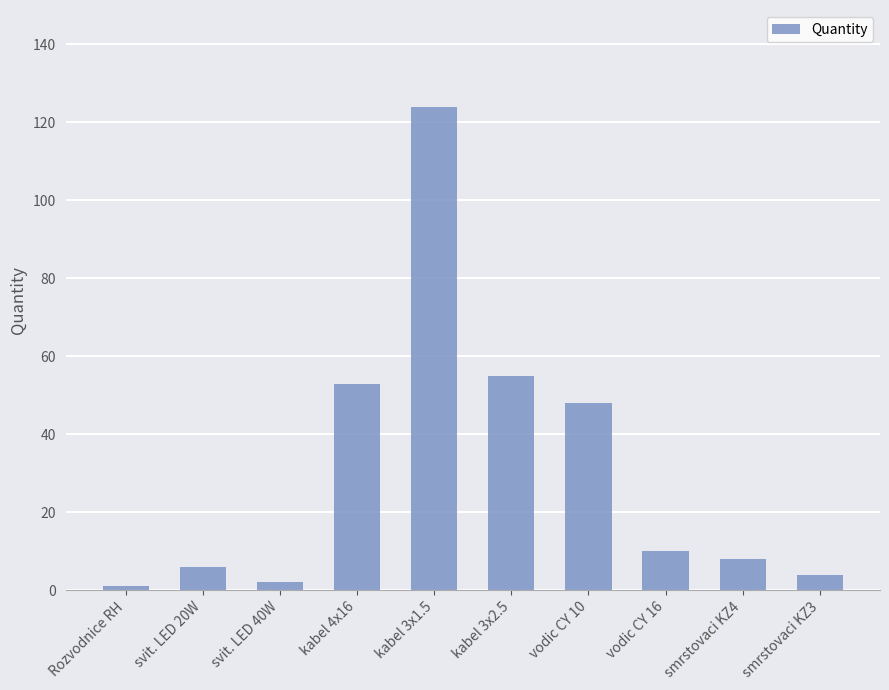

How many distinct data groups are displayed?

1